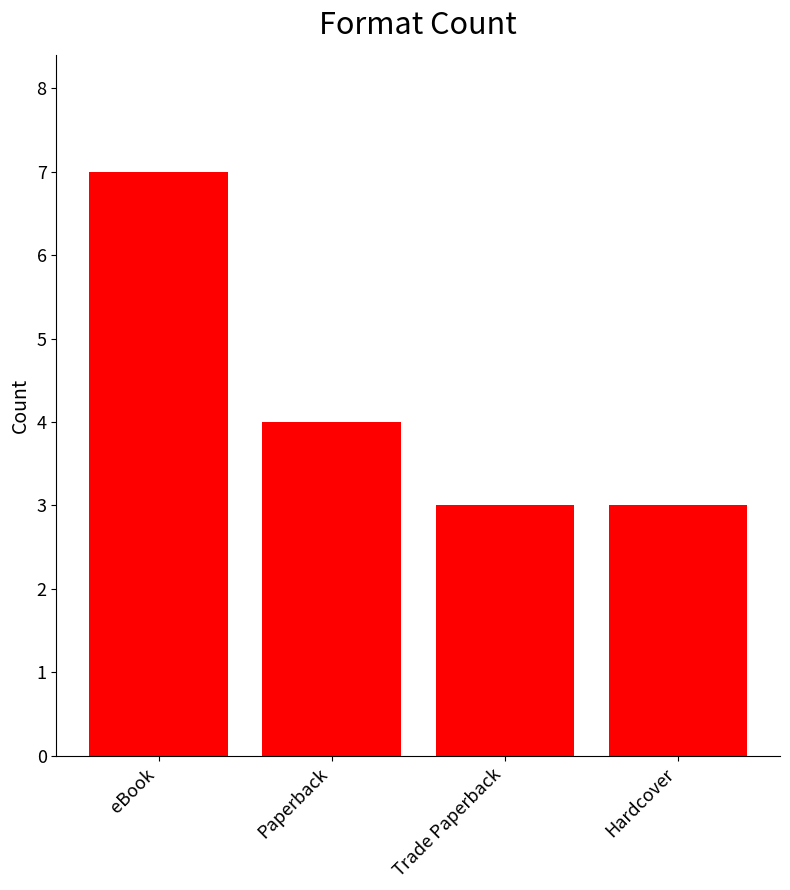

Is it true that the value at Trade Paperback is 2?

False